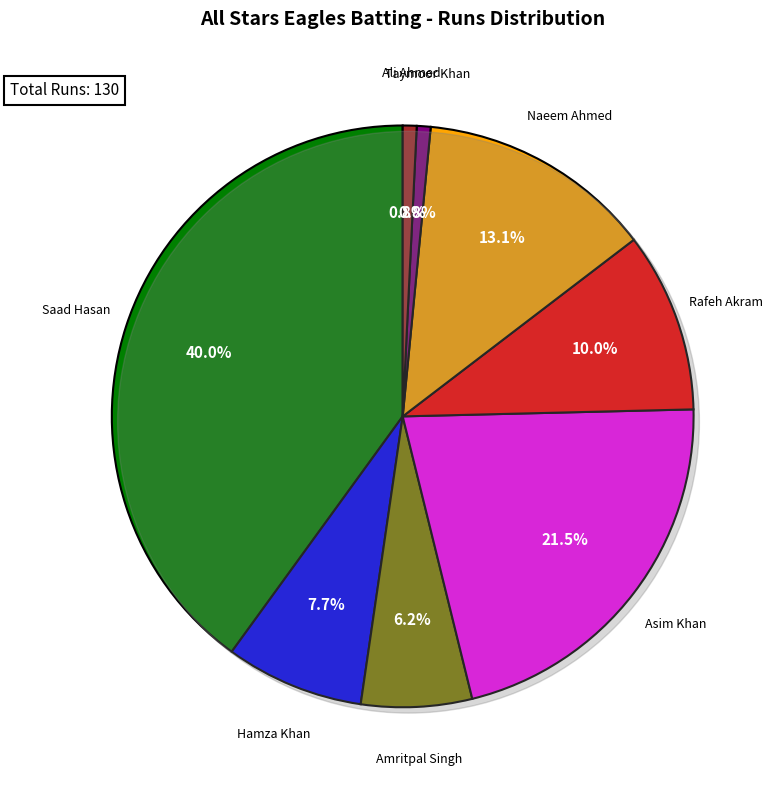

To the nearest percent, what portion does Taymoor Khan represent?

1%